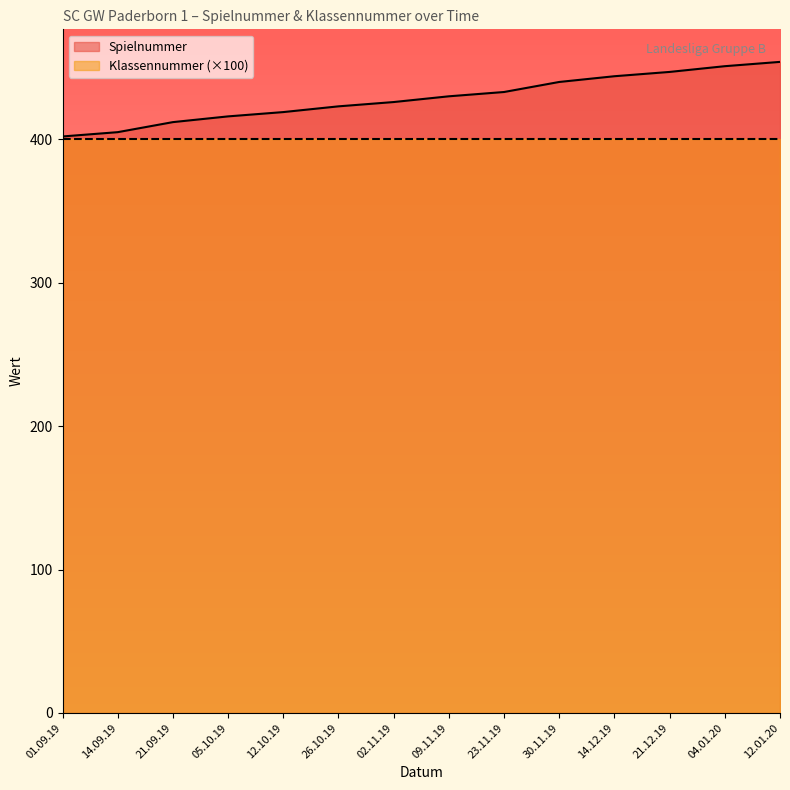

What is the label of the 12th point from the right?

21.09.19